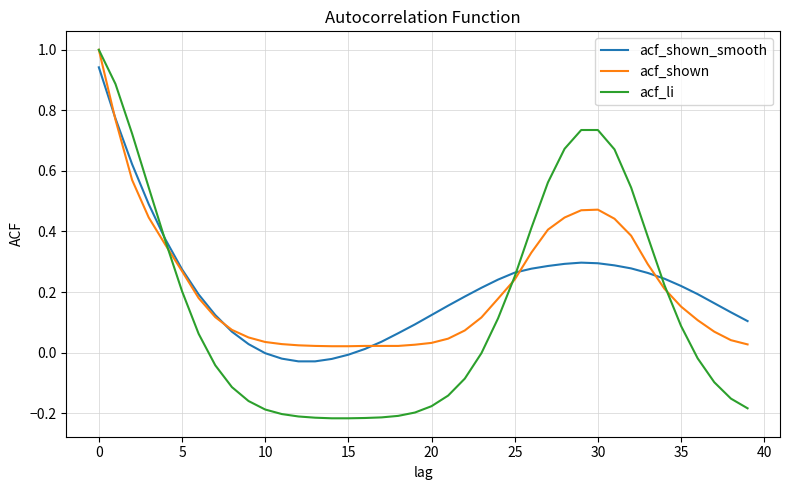

What is the maximum value shown in the chart?

1.0